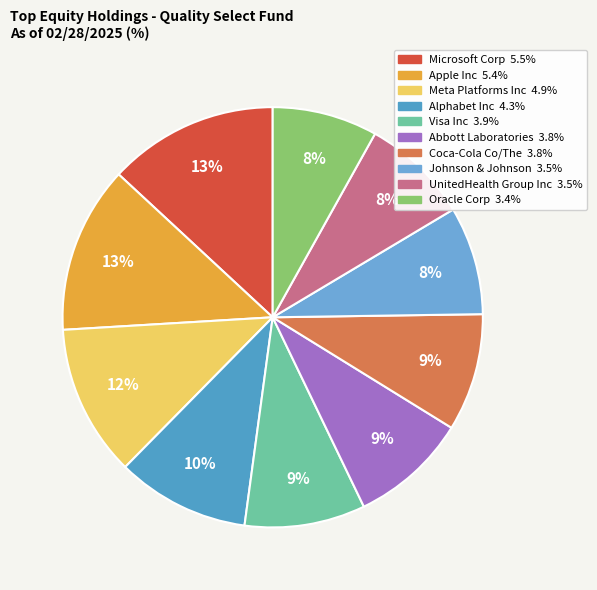

How many segments does this pie chart have?

10